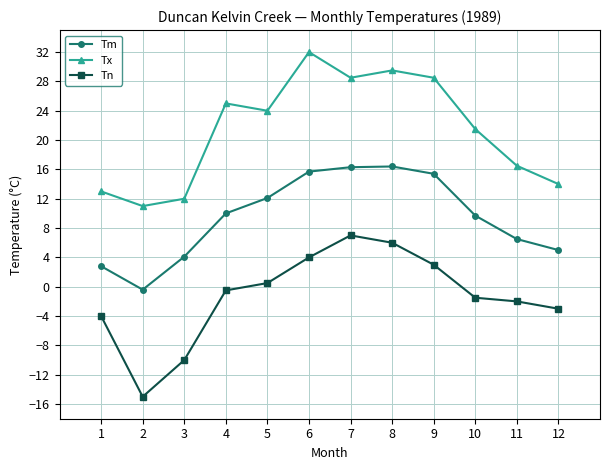

What is the difference between the maximum and second lowest values in the Tn series?

17.0